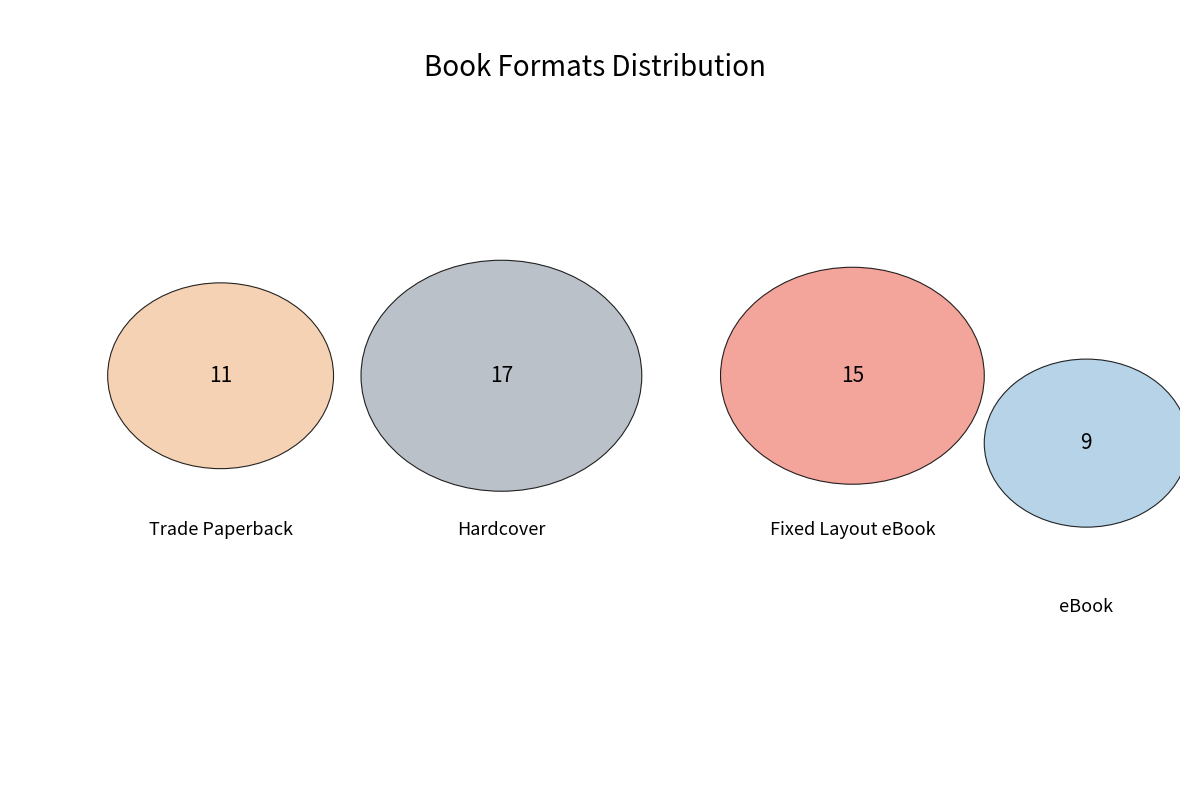

Count the number of slices in the pie.

4